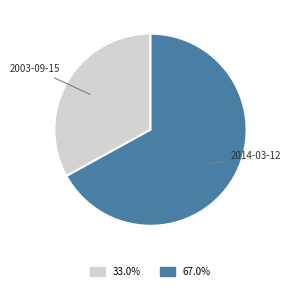

Is there any slice that represents more than half of the pie?

Yes